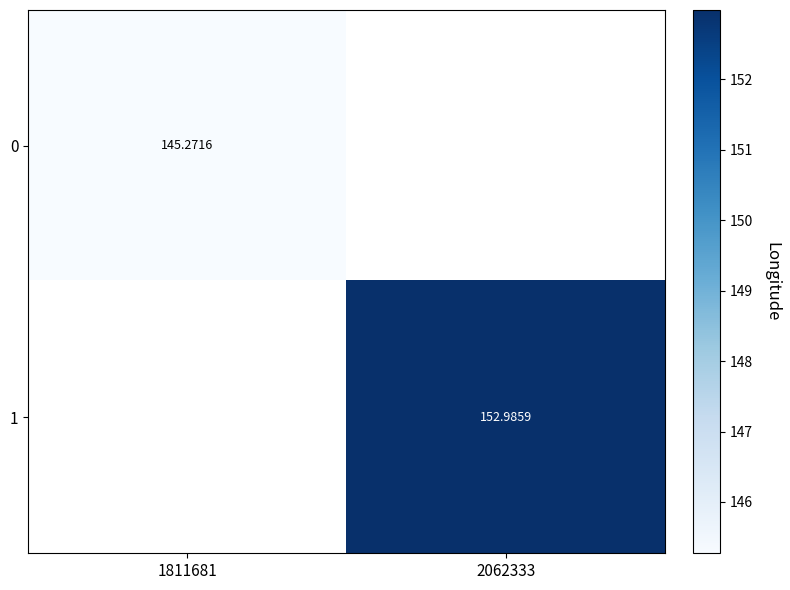

At 1811681, list the series in order from largest to smallest.

0, 1